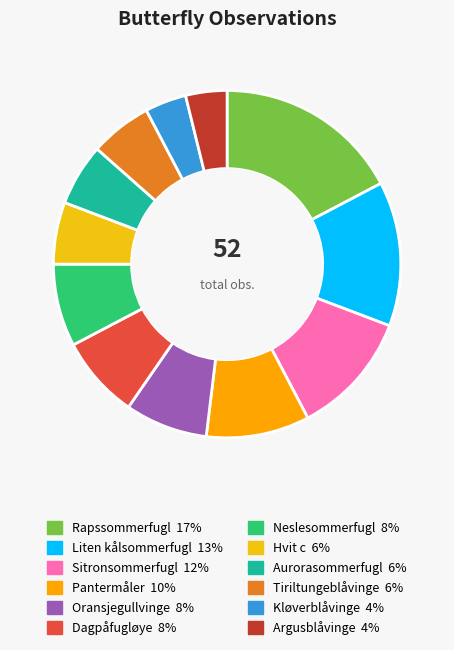

What is the change in value from Neslesommerfugl to Argusblåvinge?

-2